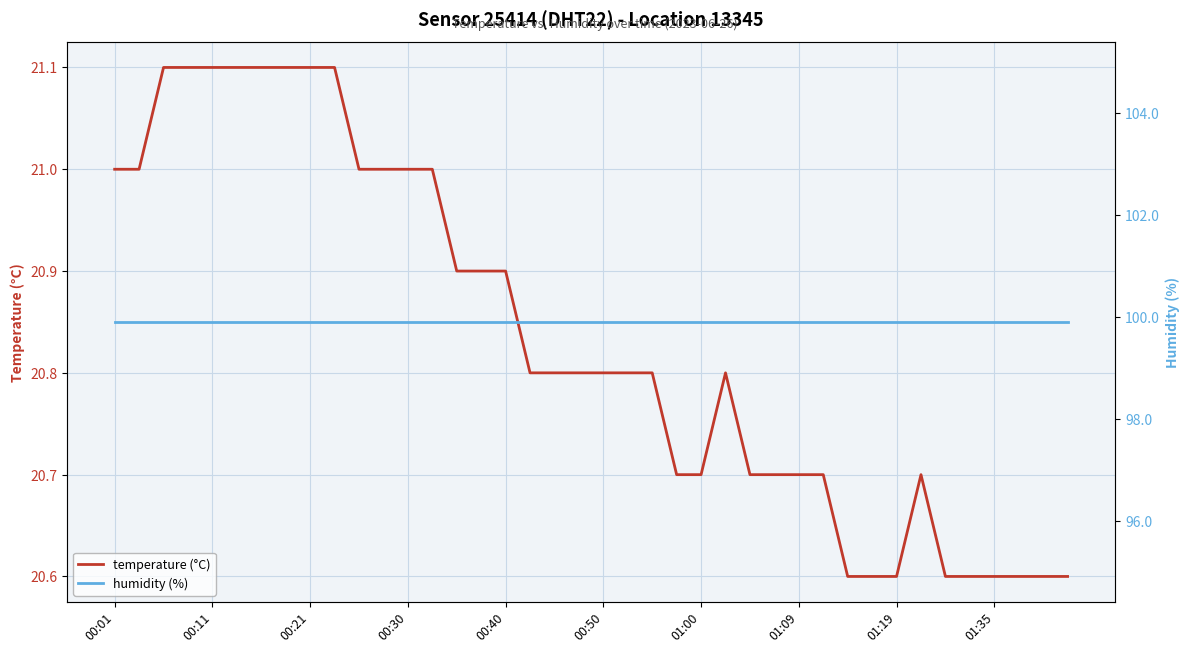

True or false: temperature (°C) and humidity (%) intersect in this chart.

False